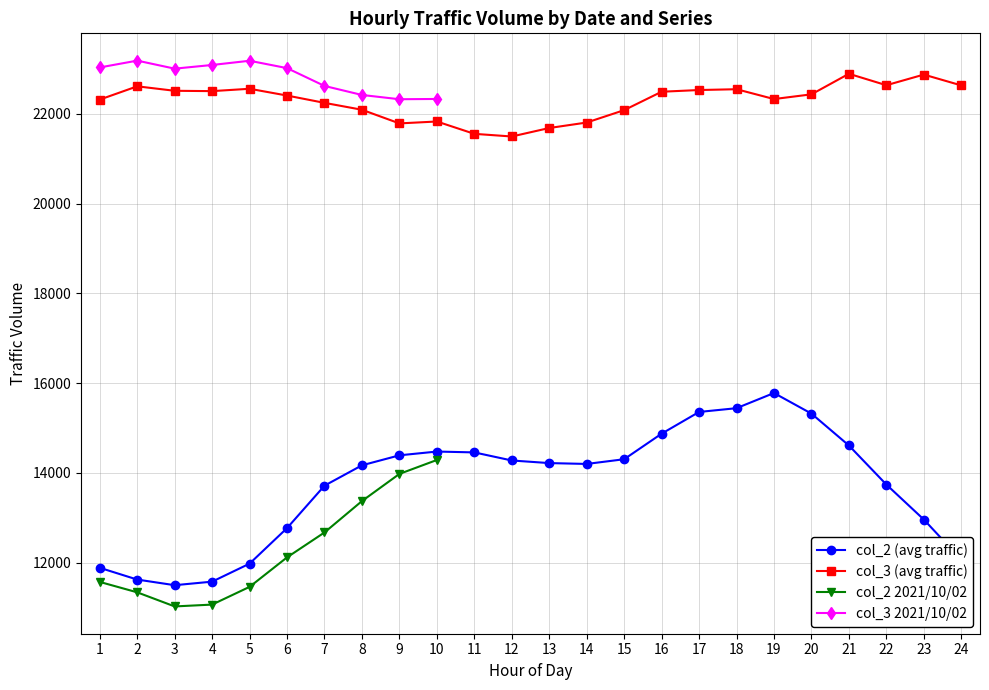

Is the value of col_3 (avg traffic) at 14 greater than the value of col_2 (avg traffic) at 7?

Yes